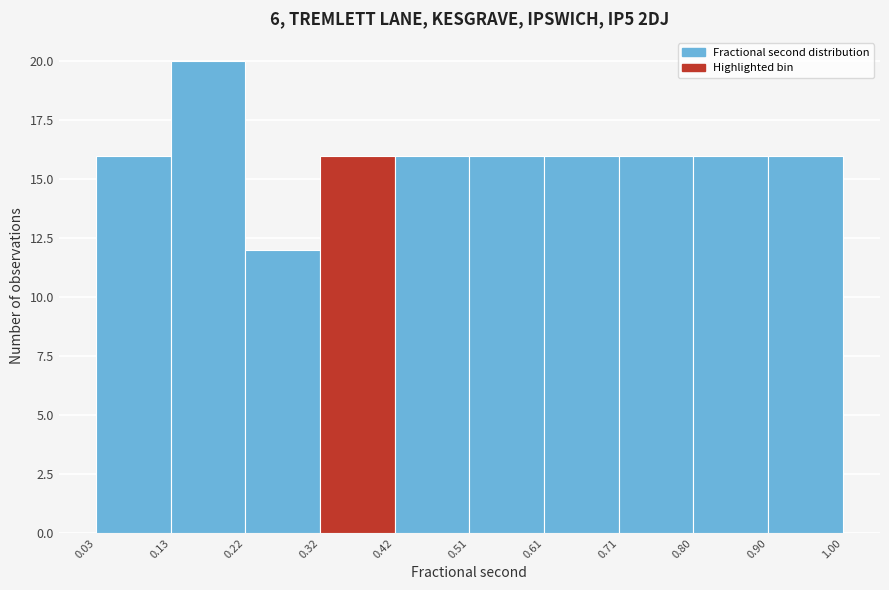

Reading left to right, list every bar in this chart as the range it spans on the x-axis followed by its height. The values are not printed on the chart, so give them approximately, as read against the axis.

0.03 to 0.13: 16
0.13 to 0.22: 20
0.22 to 0.32: 12
0.32 to 0.42: 16
0.42 to 0.51: 16
0.51 to 0.61: 16
0.61 to 0.71: 16
0.71 to 0.80: 16
0.80 to 0.90: 16
0.90 to 1.00: 16